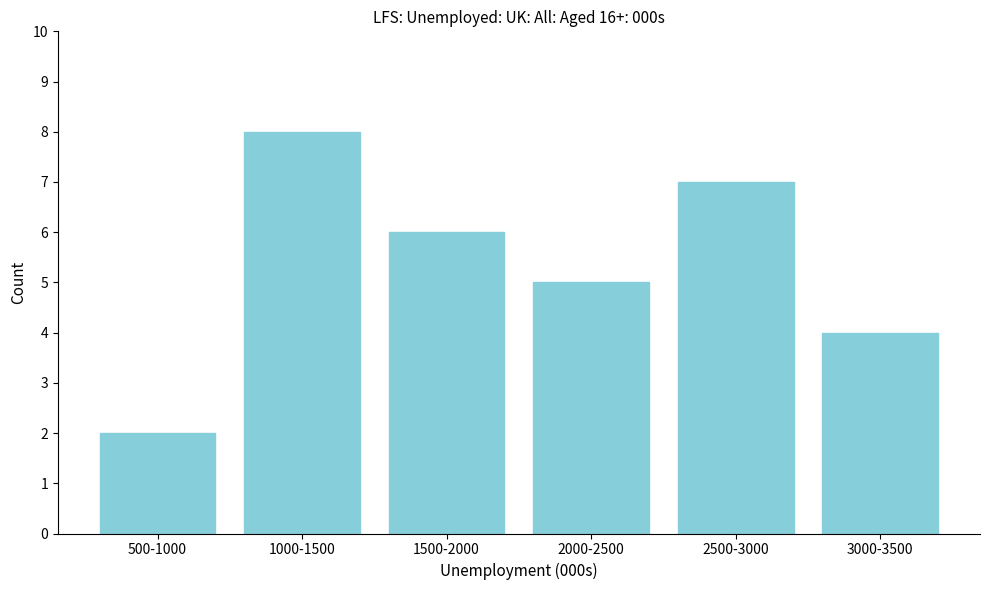

Reading right to left, extract all data points from this chart.

4	7	5	6	8	2